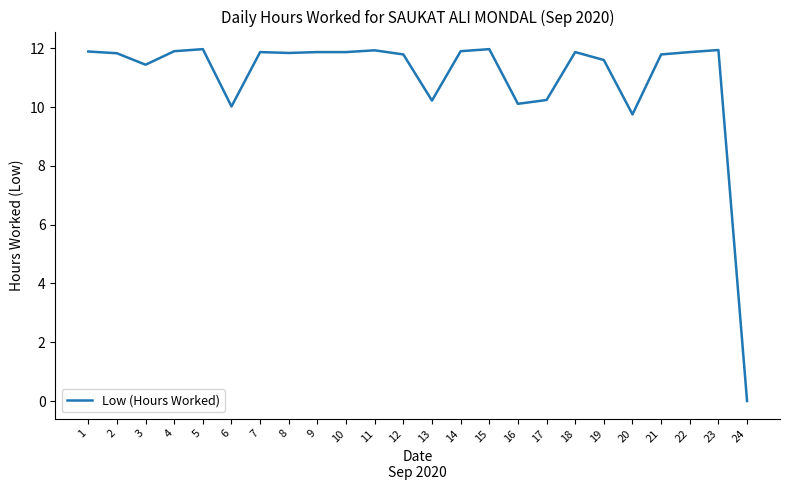

How many lines are shown in the chart?

1